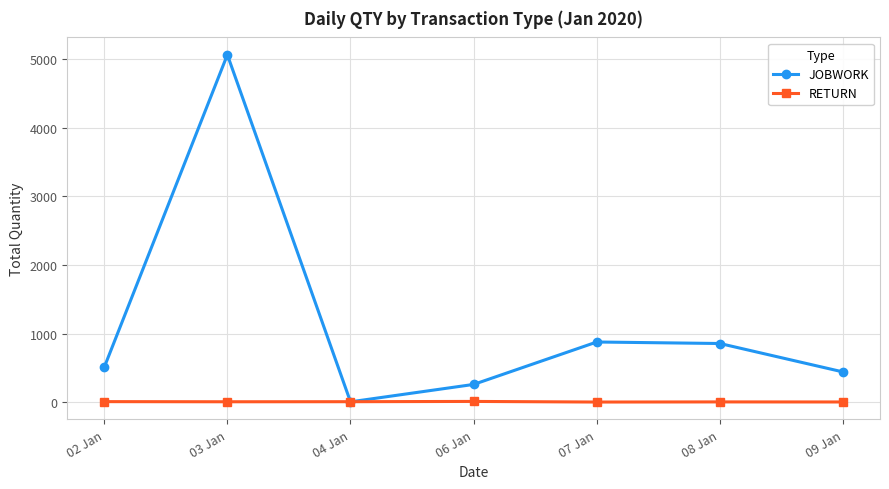

At which category does JOBWORK reach its first local valley?

04 Jan